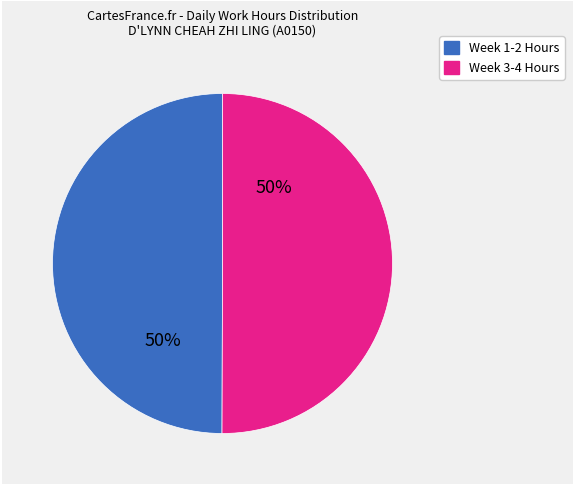

To the nearest percent, what is the average slice percentage?

50%